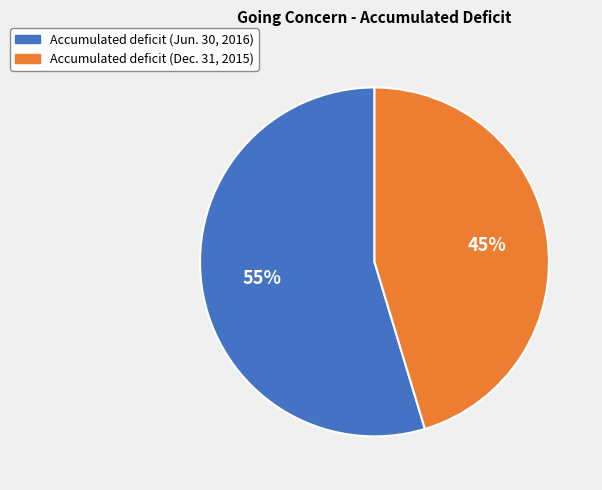

Count the number of slices in the pie.

2